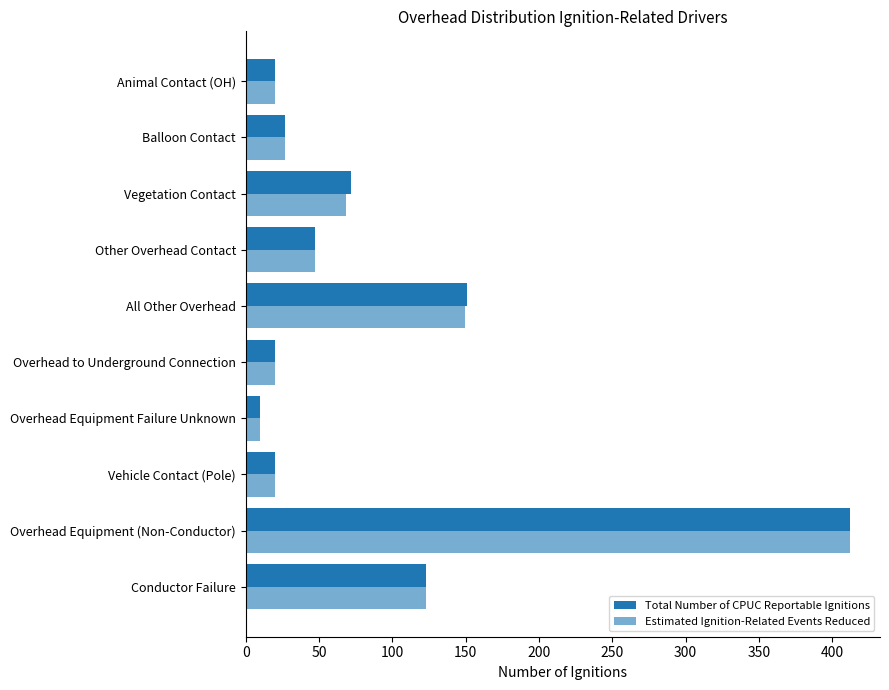

How many data points in Total Number of CPUC Reportable Ignitions are less than 47?

5